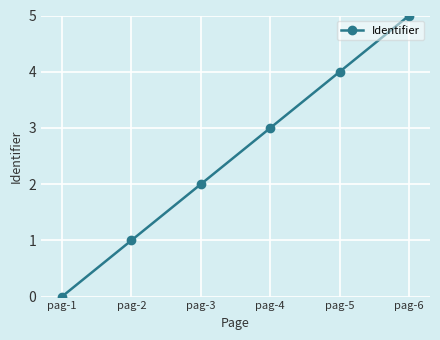

How many lines are shown in the chart?

1